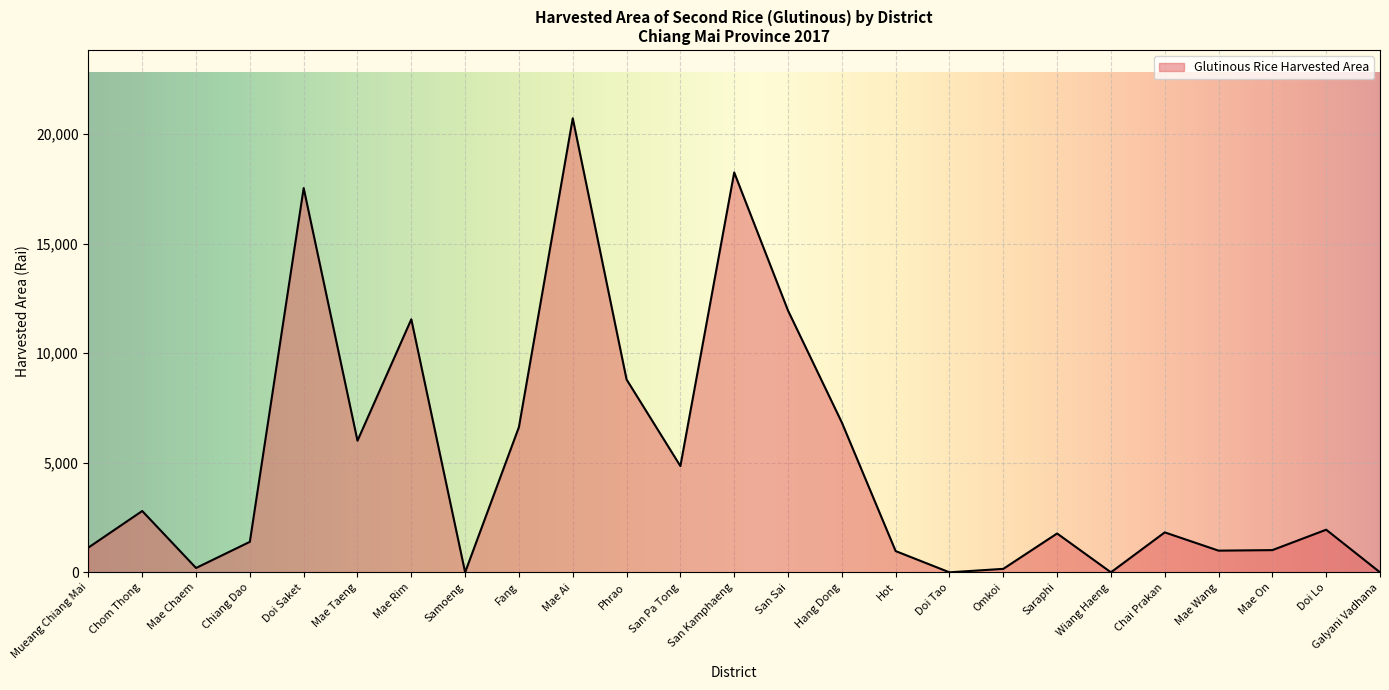

Where is the data nearest to the value 10356?

Mae Rim